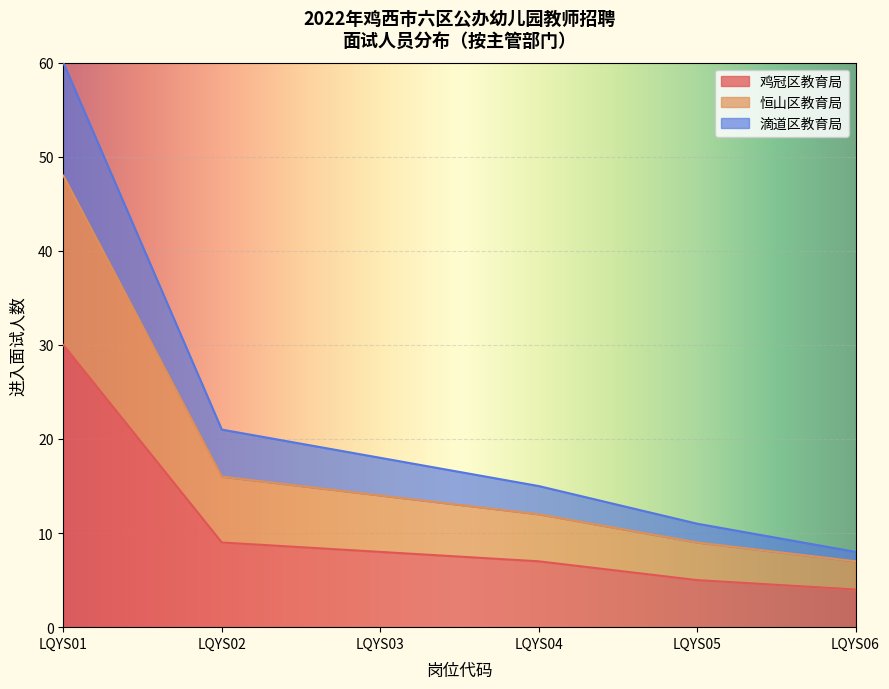

Does the chart display data point markers on the line(s)?

No